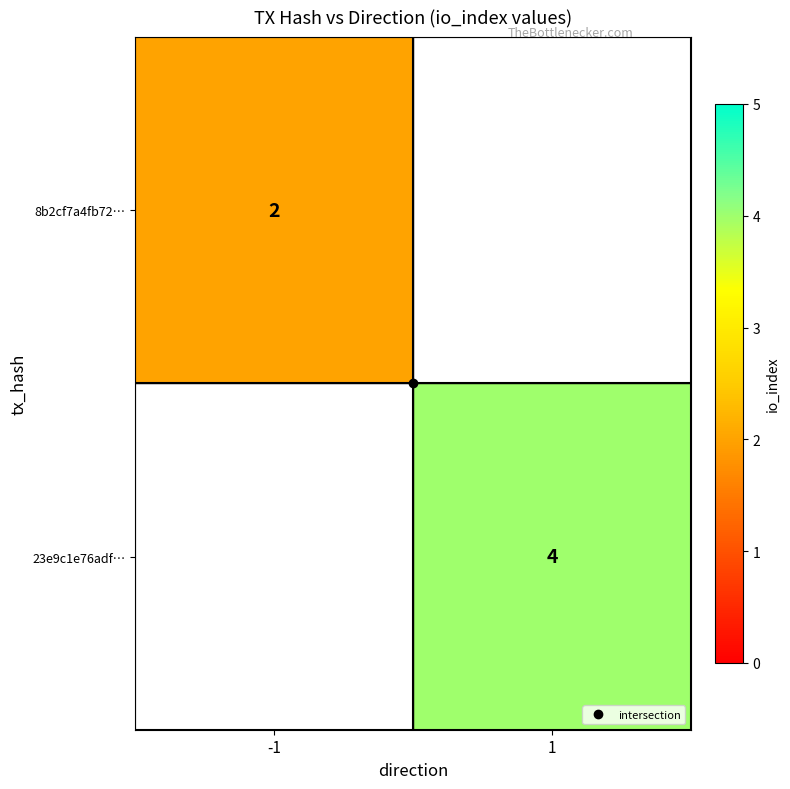

Which category has the highest value in the 23e9c1e76adf… series?

1